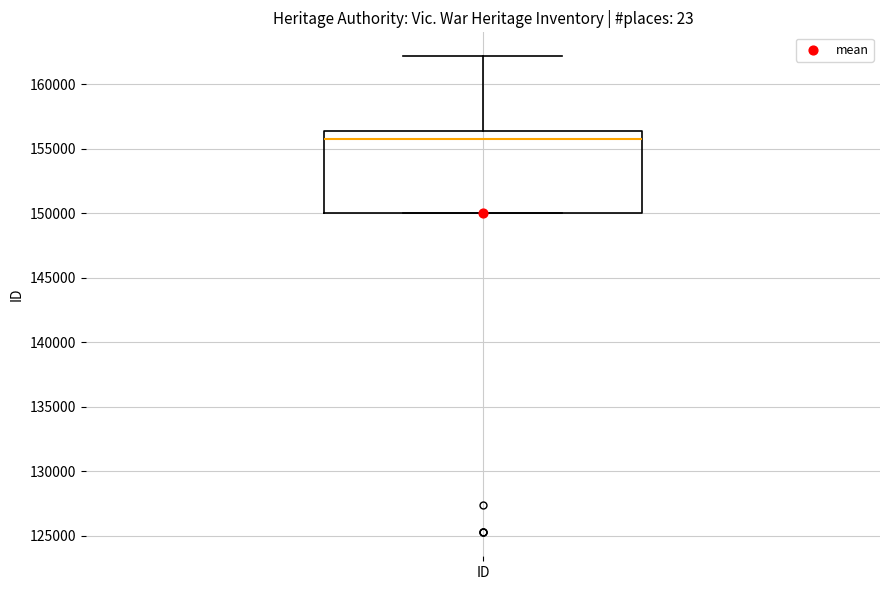

Read this box plot against the y-axis: the position of the median line, the range covered by the box, and the ends of both whiskers. The values are not printed on the chart, so give them approximately, as read against the axis.

median 155500, box 150000 to 156500, whiskers 150000 to 162000